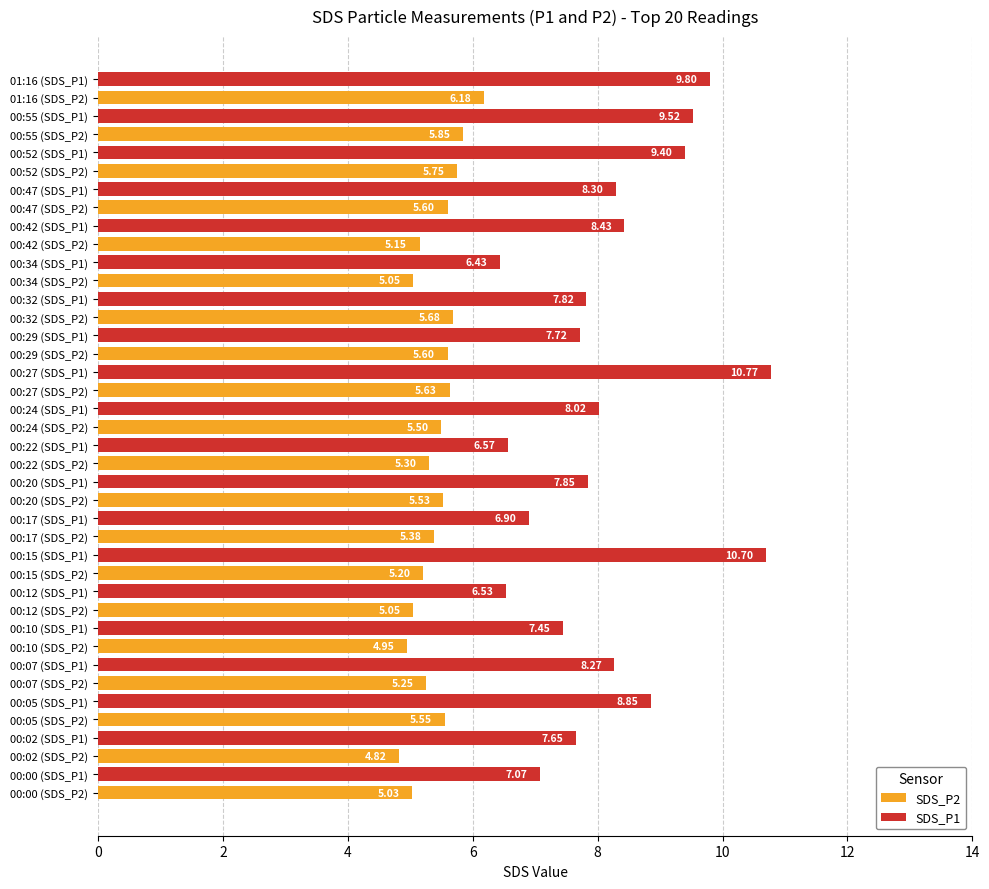

What is the difference between the second highest and minimum values in the SDS_P2 series?

1.0